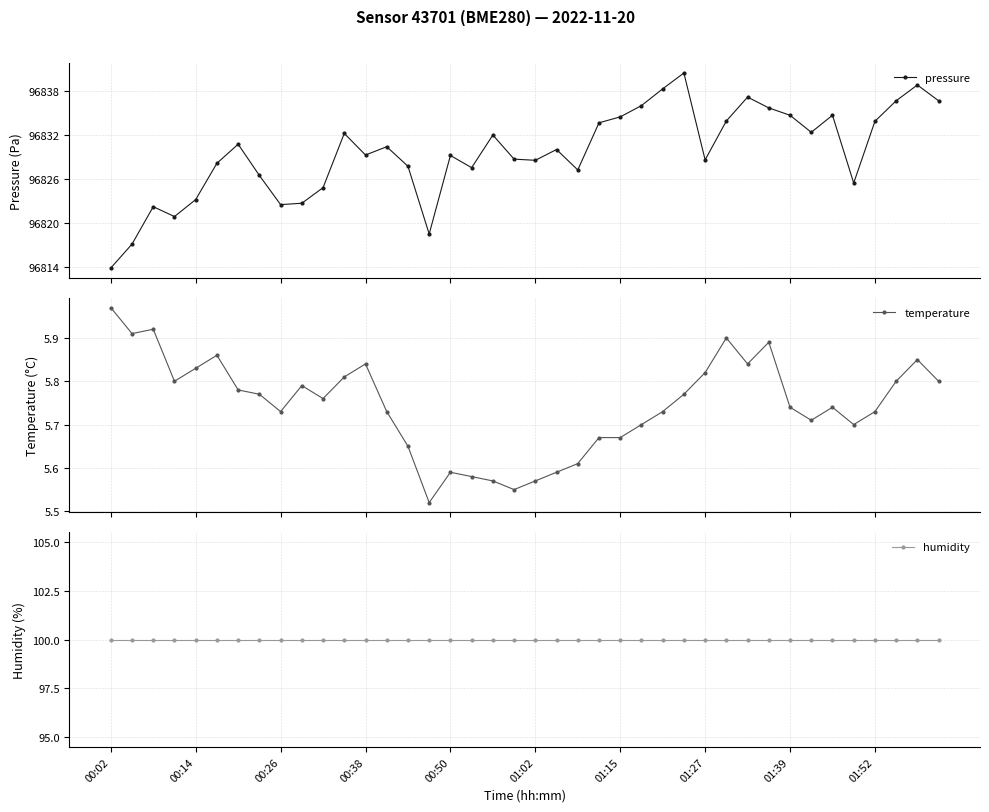

Reading left to right, what are all the values shown in this chart?

pressure: 96813.9	96817.1	96822.2	96820.9	96823.2	96828.1	96830.7	96826.5	96822.5	96822.7	96824.8	96832.2	96829.2	96830.4	96827.7	96818.5	96829.2	96827.5	96832.0	96828.7	96828.5	96830.0	96827.2	96833.6	96834.4	96836.0	96838.2	96840.4	96828.6	96833.9	96837.1	96835.7	96834.7	96832.3	96834.7	96825.4	96833.8	96836.6	96838.8	96836.6
temperature: 6.0	5.9	5.9	5.8	5.8	5.9	5.8	5.8	5.7	5.8	5.8	5.8	5.8	5.7	5.7	5.5	5.6	5.6	5.6	5.5	5.6	5.6	5.6	5.7	5.7	5.7	5.7	5.8	5.8	5.9	5.8	5.9	5.7	5.7	5.7	5.7	5.7	5.8	5.8	5.8
humidity: 100.0	100.0	100.0	100.0	100.0	100.0	100.0	100.0	100.0	100.0	100.0	100.0	100.0	100.0	100.0	100.0	100.0	100.0	100.0	100.0	100.0	100.0	100.0	100.0	100.0	100.0	100.0	100.0	100.0	100.0	100.0	100.0	100.0	100.0	100.0	100.0	100.0	100.0	100.0	100.0